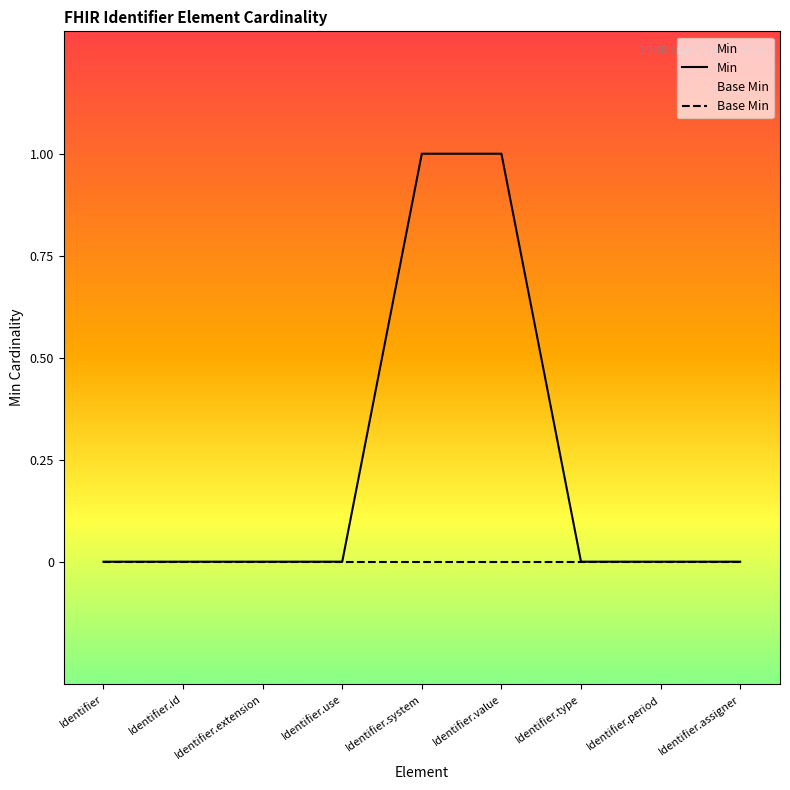

What is the maximum value shown in the chart?

1